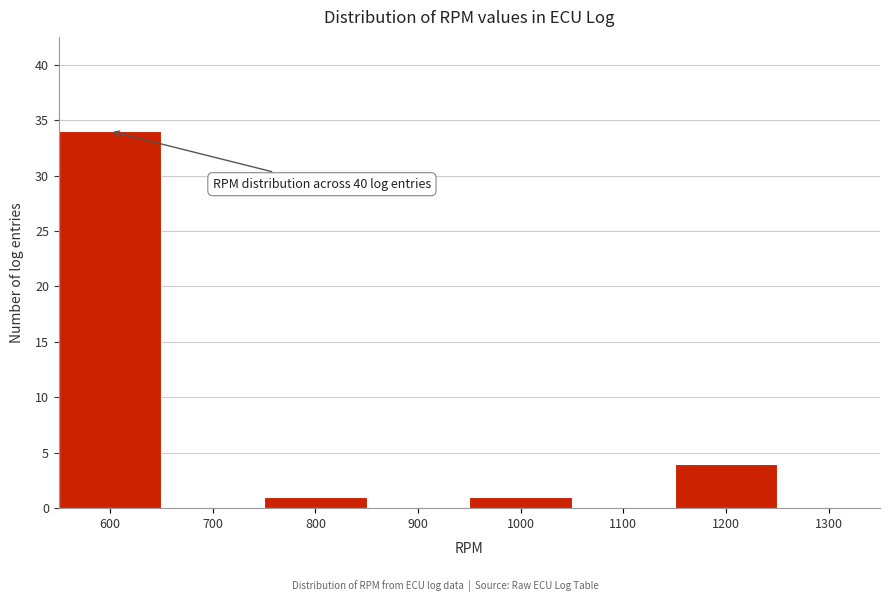

Reading left to right, what are all the values shown in this chart?

600=34	700=0	800=1	900=0	1000=1	1100=0	1200=4	1300=0